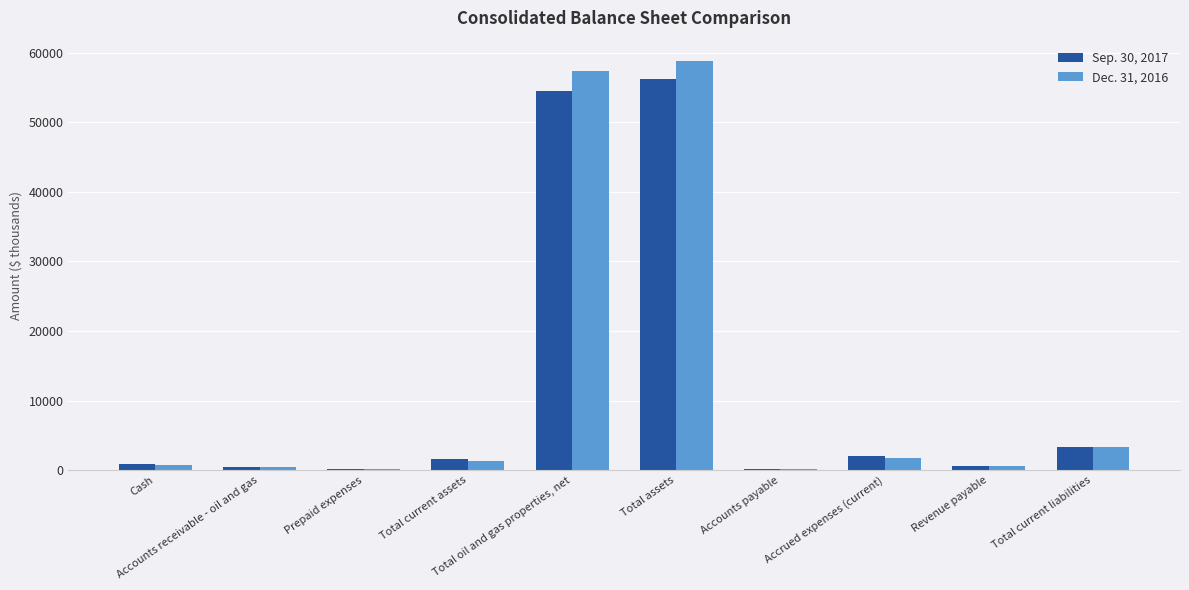

True or false: Sep. 30, 2017 has a value of 3340 at Total current liabilities.

True